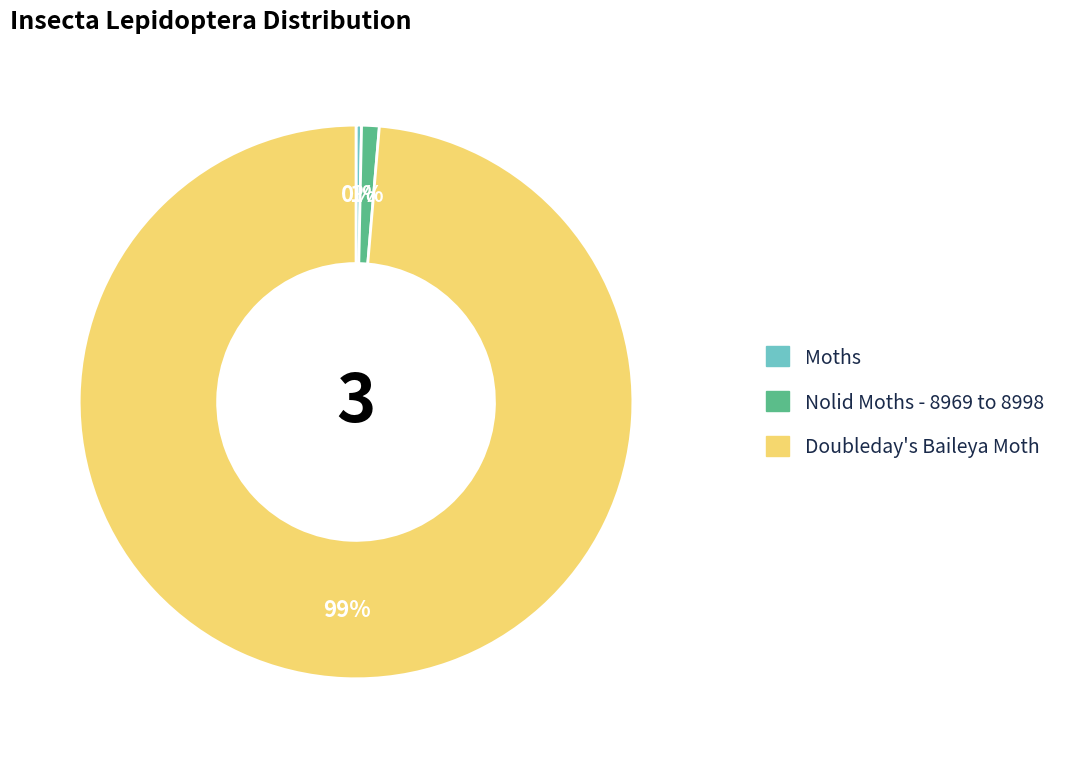

How many segments does this pie chart have?

3